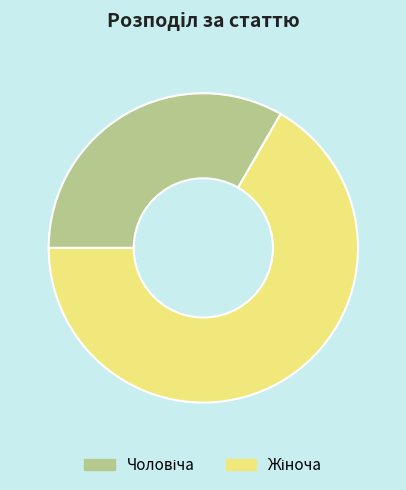

Does any single category account for the majority?

Yes